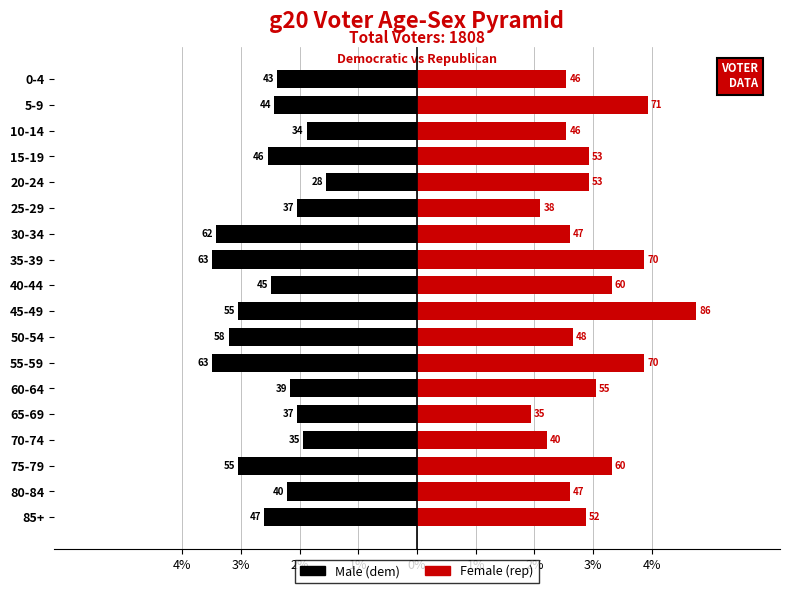

What are all the series names shown in the legend?

Male (dem), Female (rep)